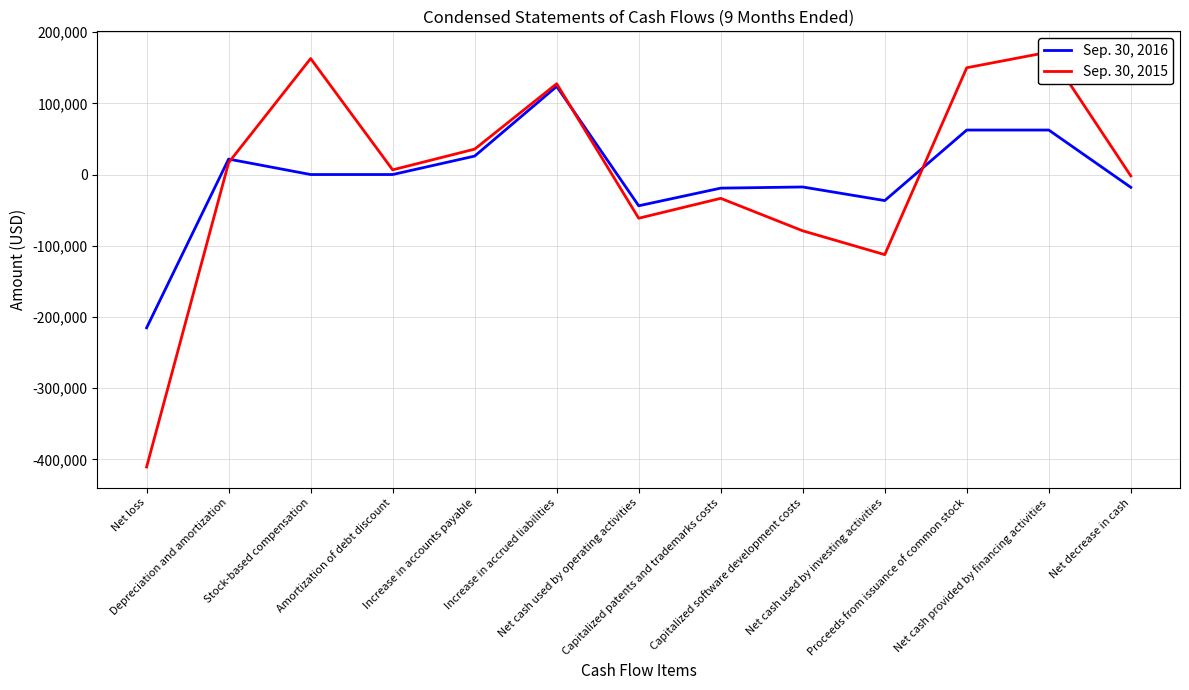

Where do Sep. 30, 2016 and Sep. 30, 2015 first cross each other?

Depreciation and amortization and Stock-based compensation